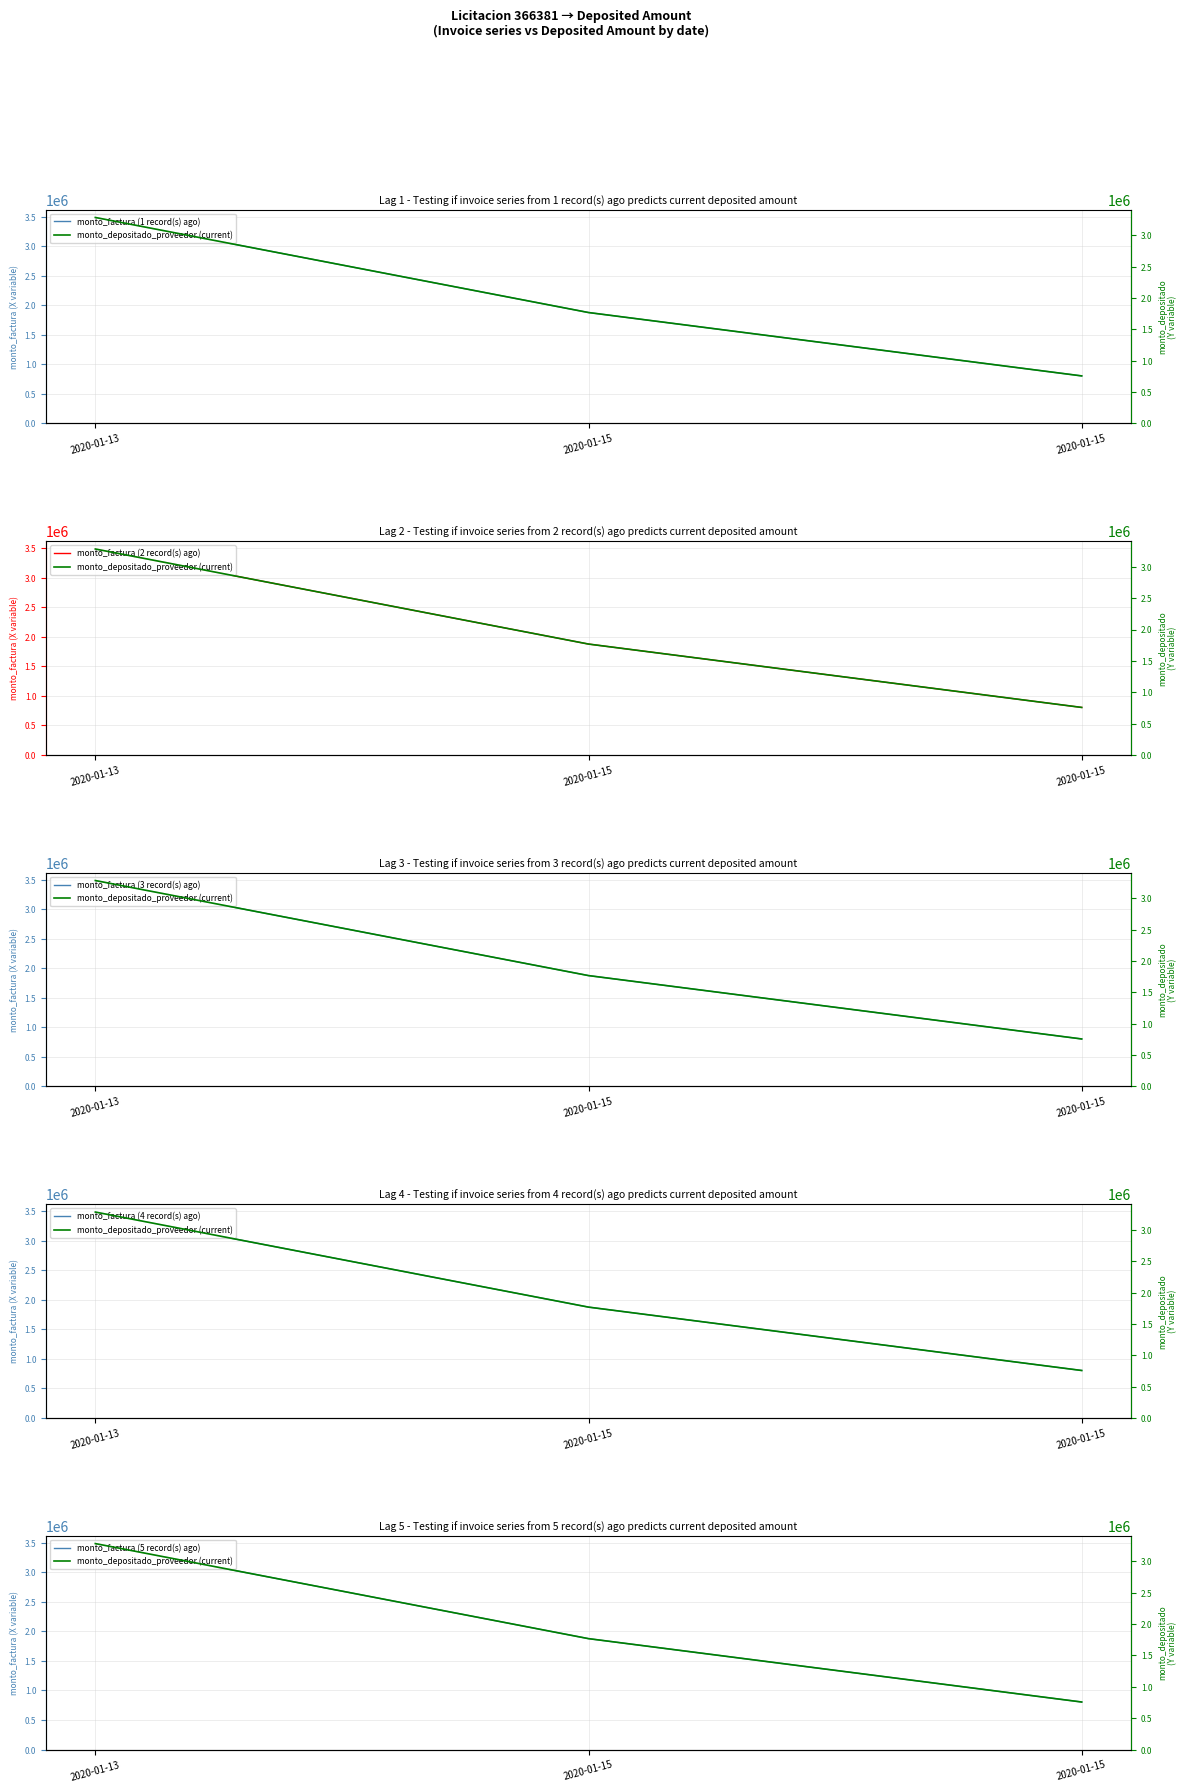

Is this an area chart (filled region under the line)?

No